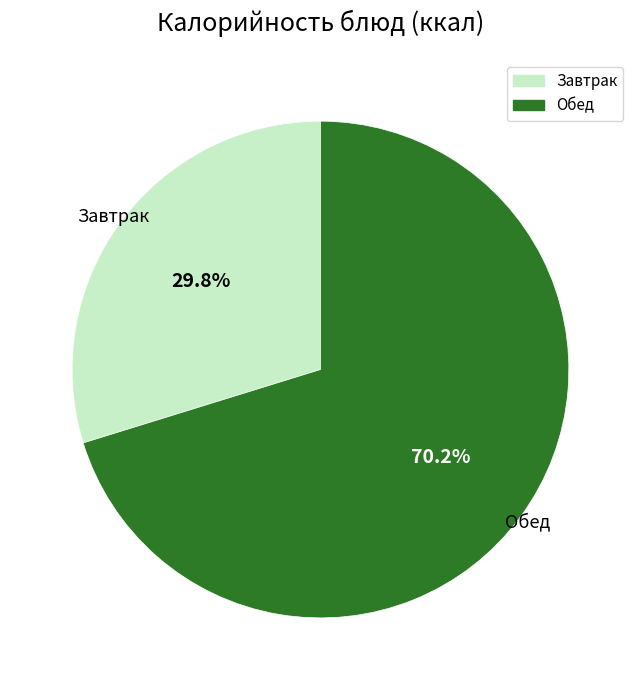

Does any single category account for the majority?

Yes